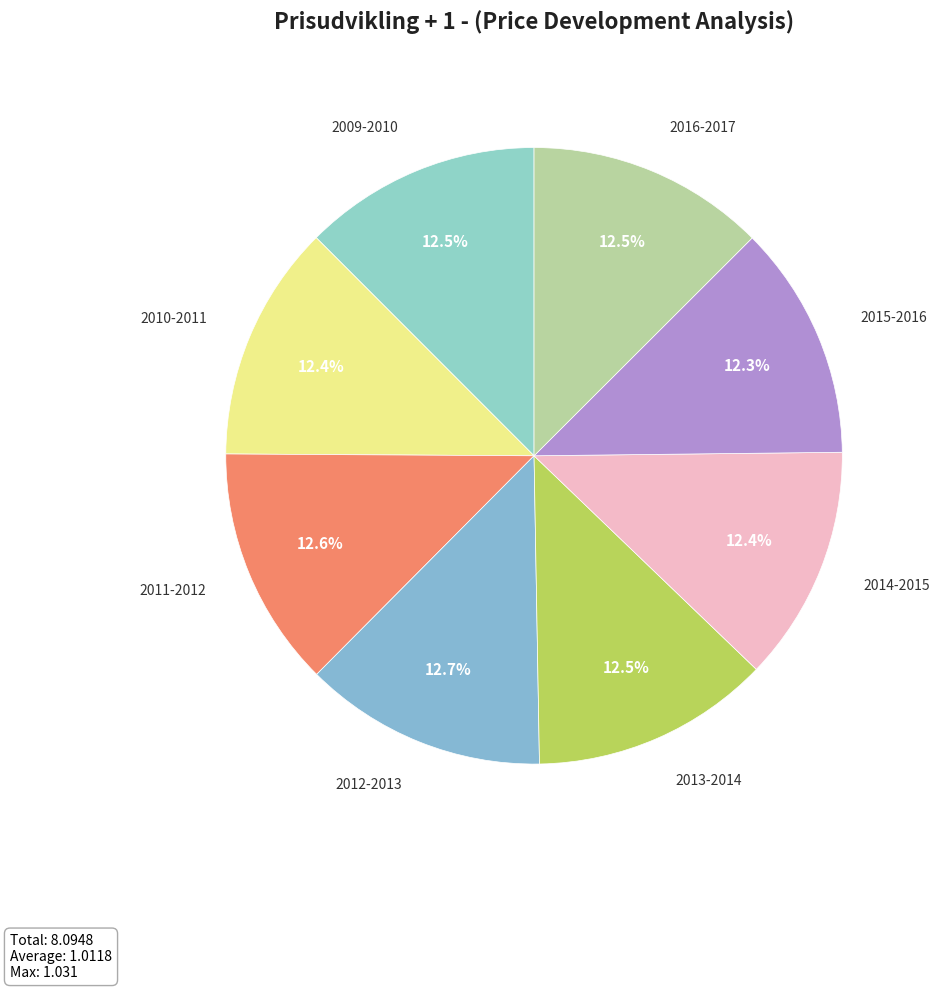

The 2016-2017 slice represents 19% of the pie. True or false?

False